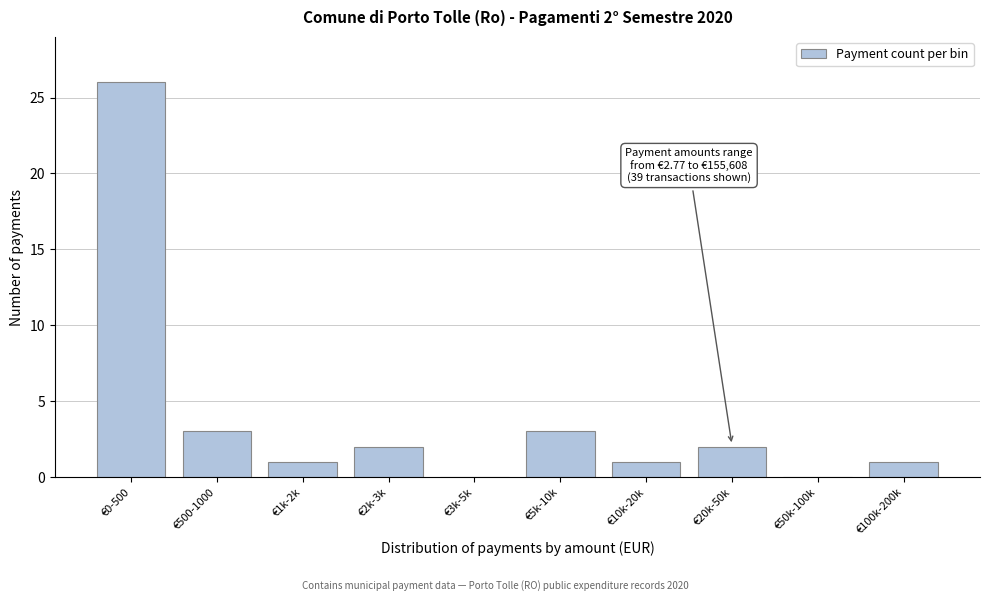

Reading right to left, what are all the values shown in this chart?

€100k-200k=1	€50k-100k=0	€20k-50k=2	€10k-20k=1	€5k-10k=3	€3k-5k=0	€2k-3k=2	€1k-2k=1	€500-1000=3	€0-500=26